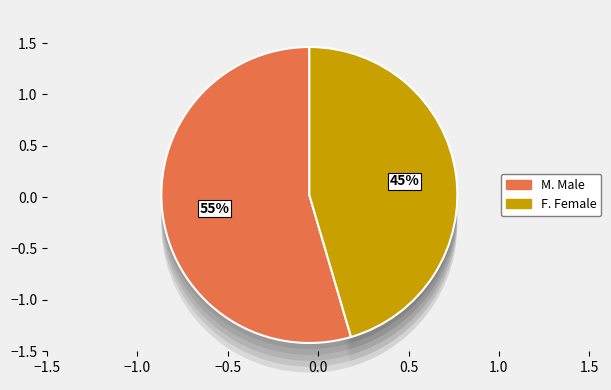

Do F and M together represent more than half of the pie?

Yes